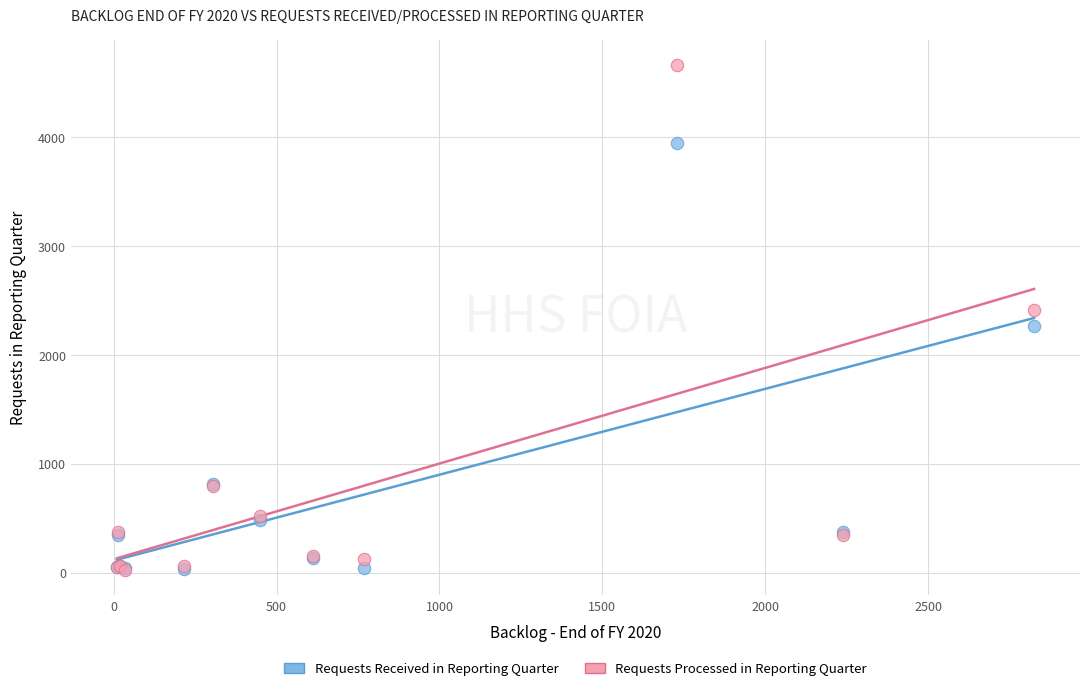

Which series has the largest Y range (max minus min)?

Requests Processed in Reporting Quarter